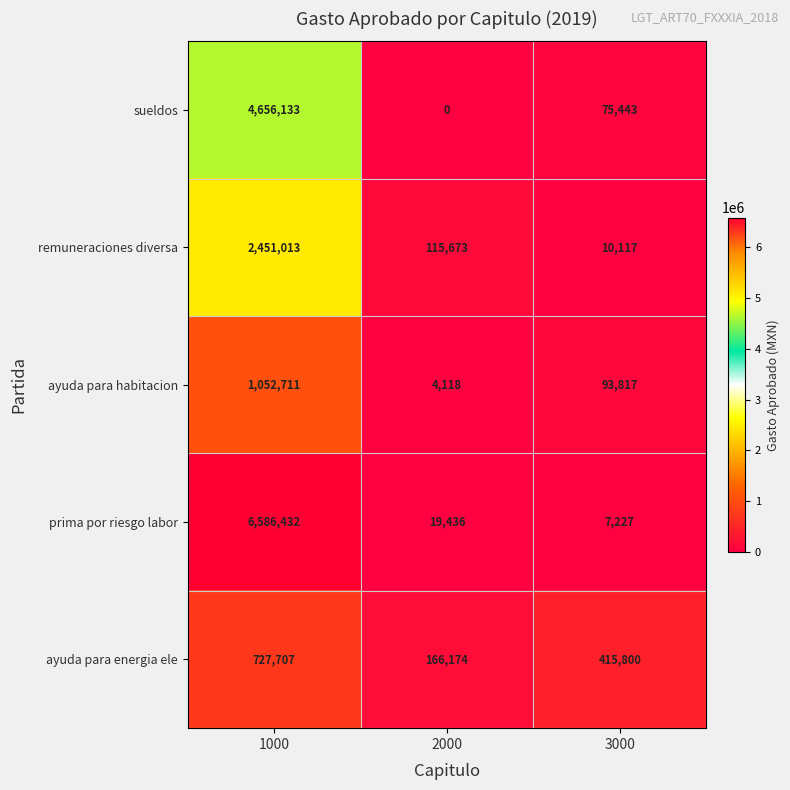

What is the greatest value displayed?

6586432